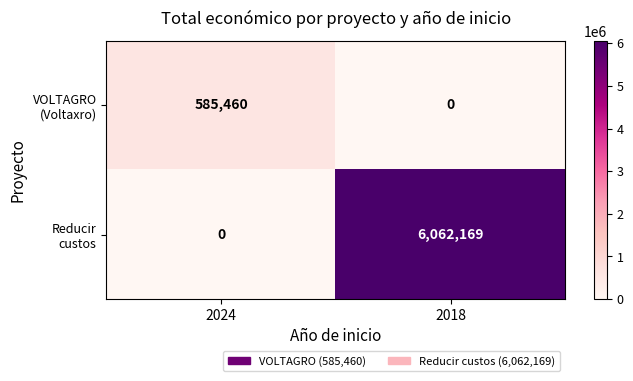

What is the spread (max minus min) of values at 2018?

6062169